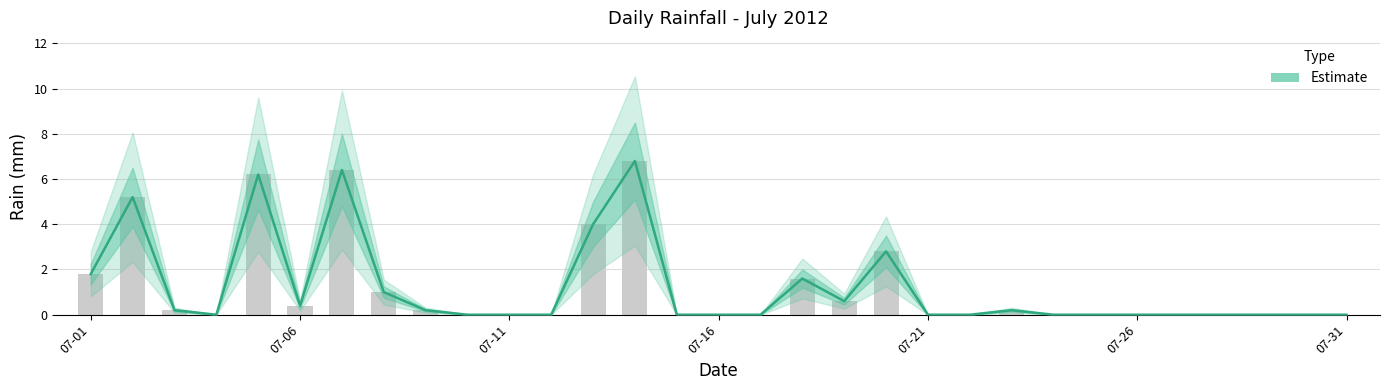

Does the chart contain stacked bars?

No